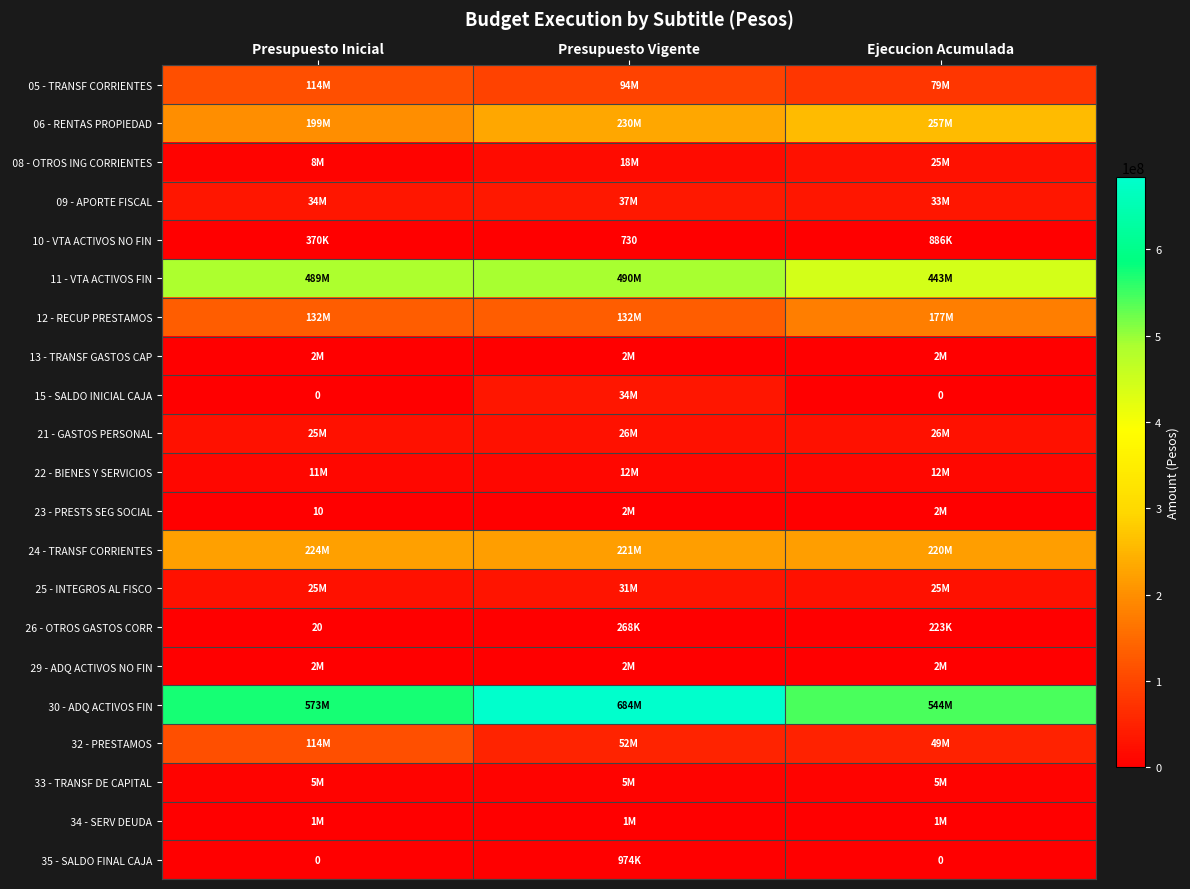

What is the difference between the maximum and minimum values in the 23 - PRESTS SEG SOCIAL series?

2008952